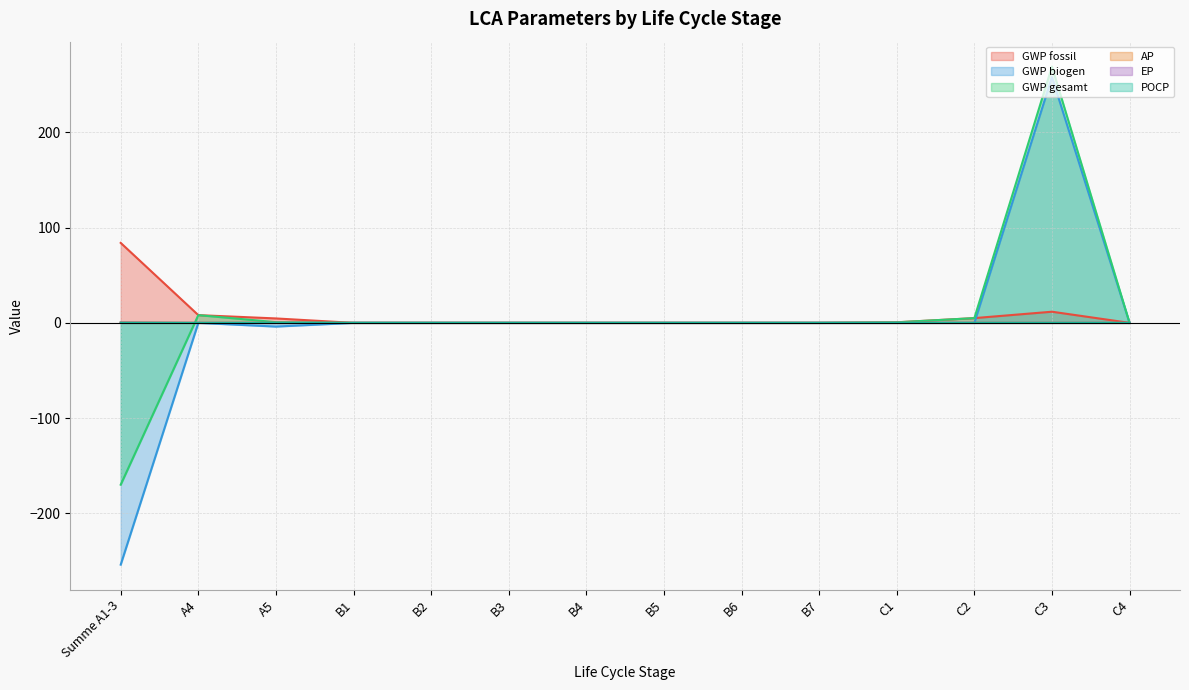

Where do GWP gesamt and AP first cross each other?

Summe A1-3 and A4